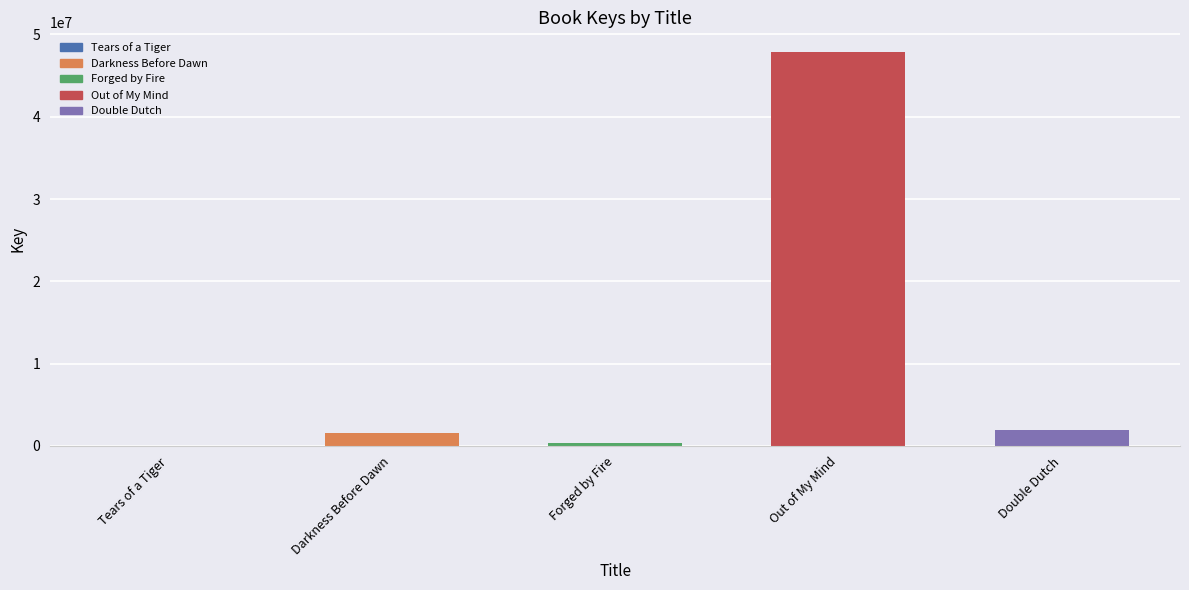

What is the approximate value at Out of My Mind, to the nearest 50?

47856450